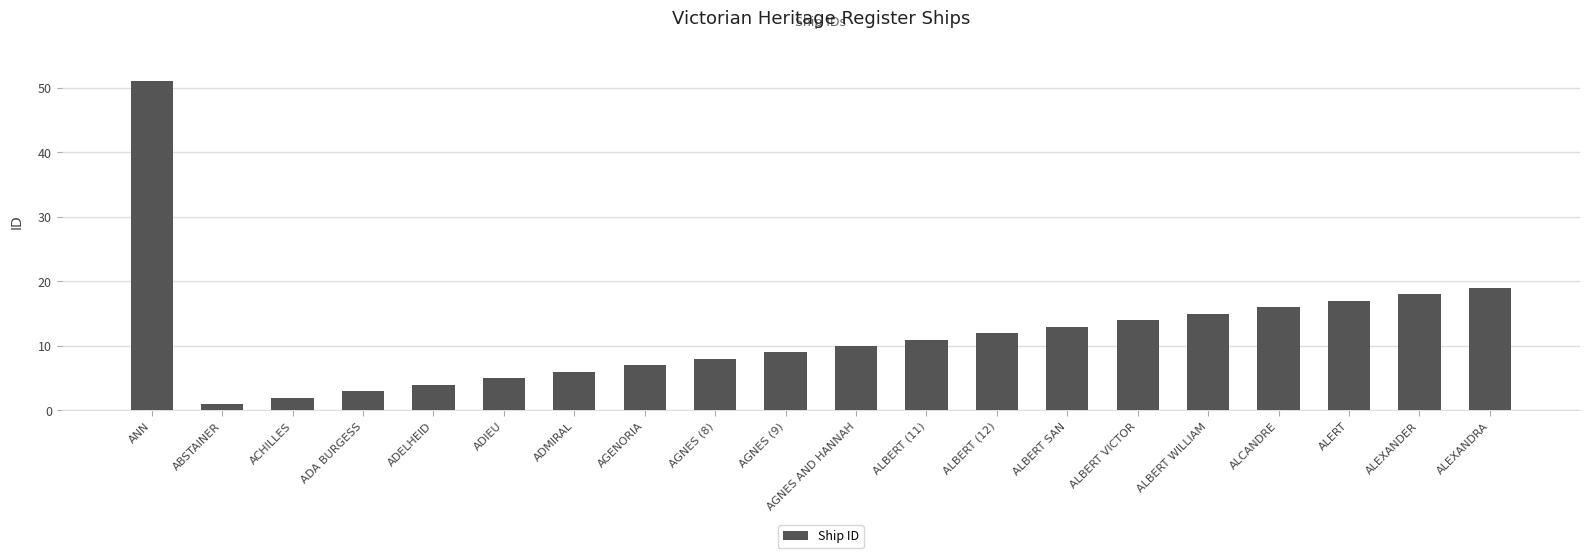

What is the average value?

12